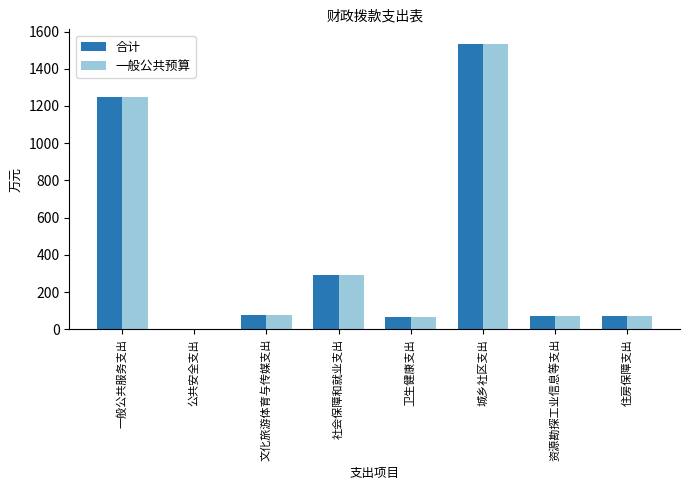

What is the total value across all series at 资源勘探工业信息等支出?

145.0